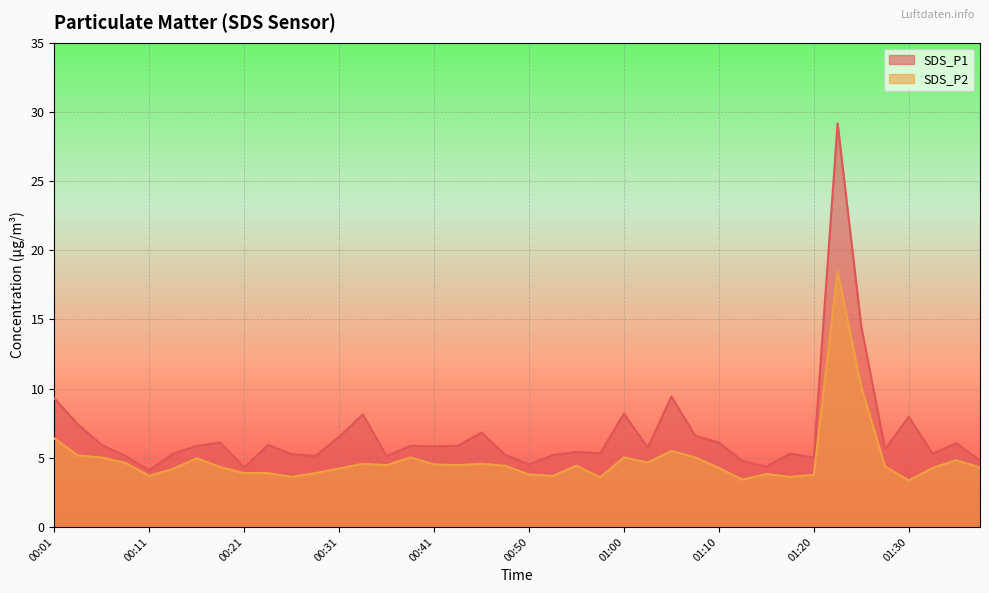

What position from the left is 00:04?

2